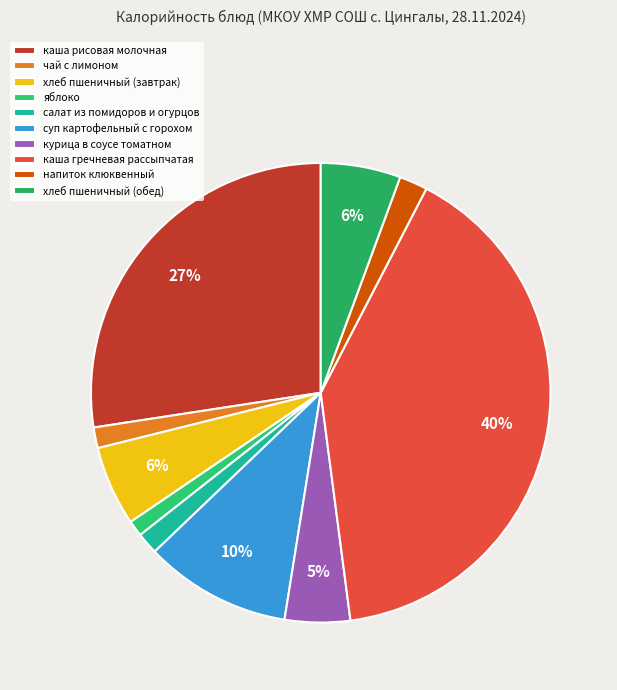

What percentage is the курица в соусе томатном slice, to the nearest percent?

5%